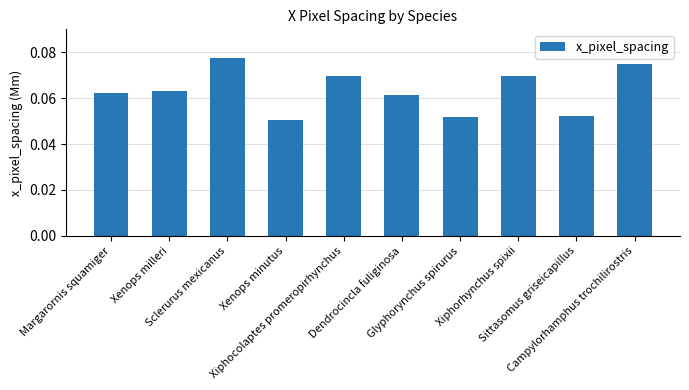

What is the sum of all values?

0.6